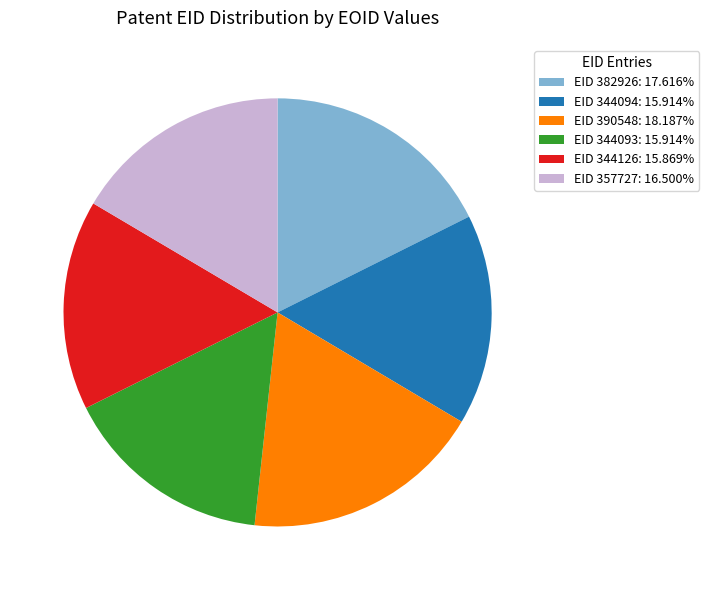

Count the number of slices in the pie.

6